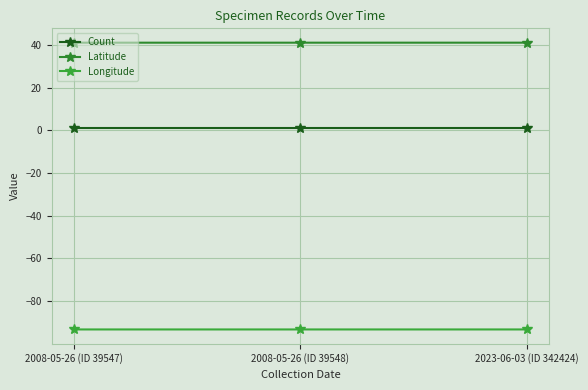

True or false: Count has a value of 1.7 at 2023-06-03 (ID 342424).

False